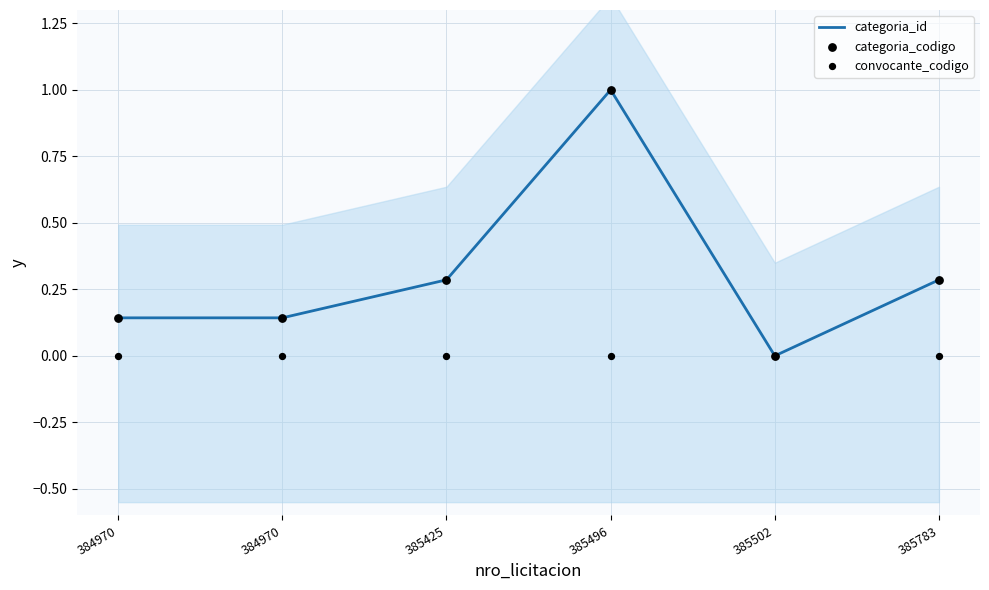

Which series has the widest spread of Y values?

categoria_id